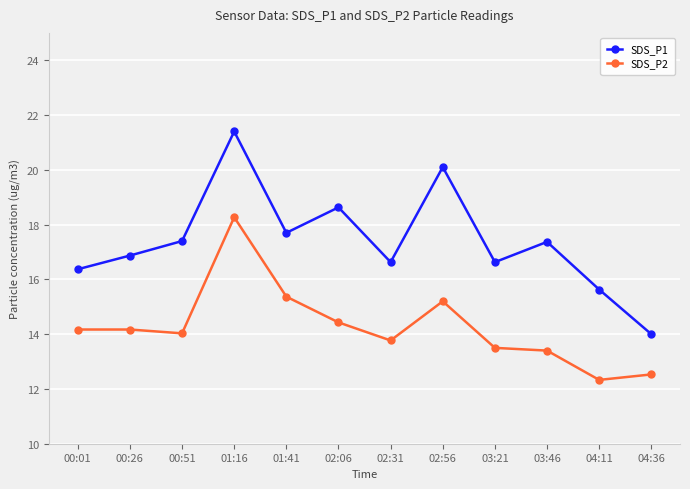

Does the chart have visible grid lines?

Yes